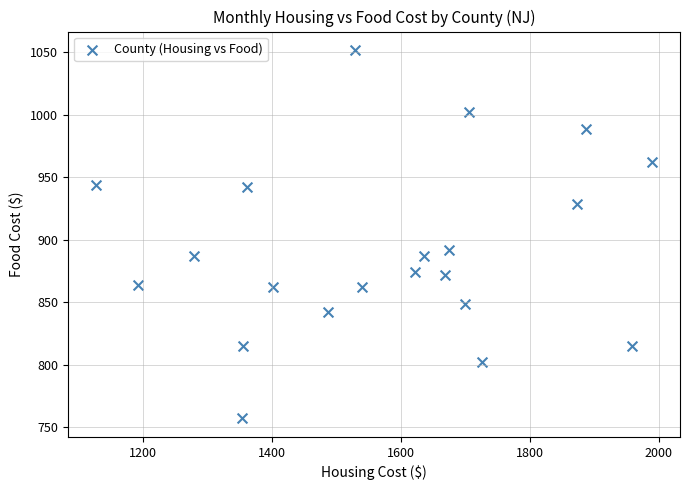

What is the range of X values (max minus min)?

864